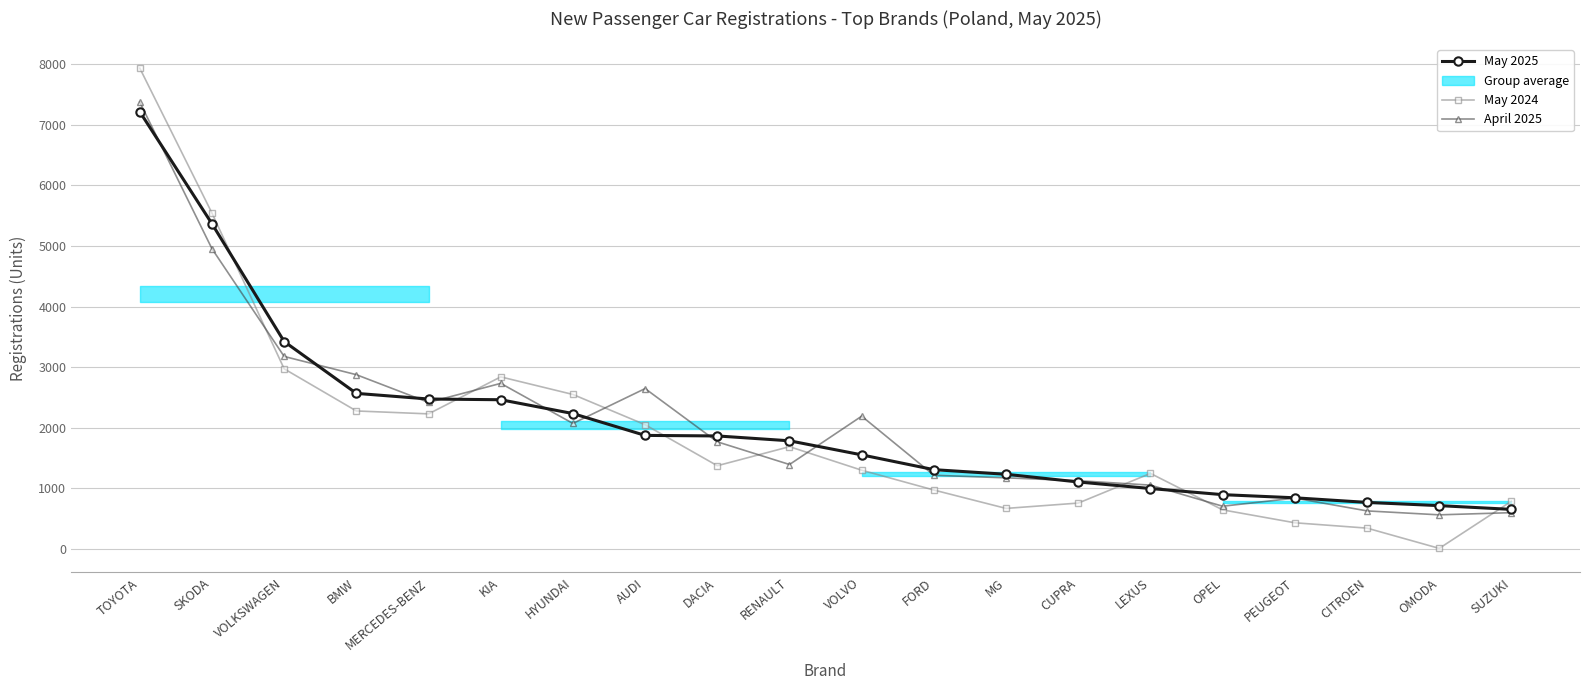

At which label does May 2025 first exceed 1786?

TOYOTA